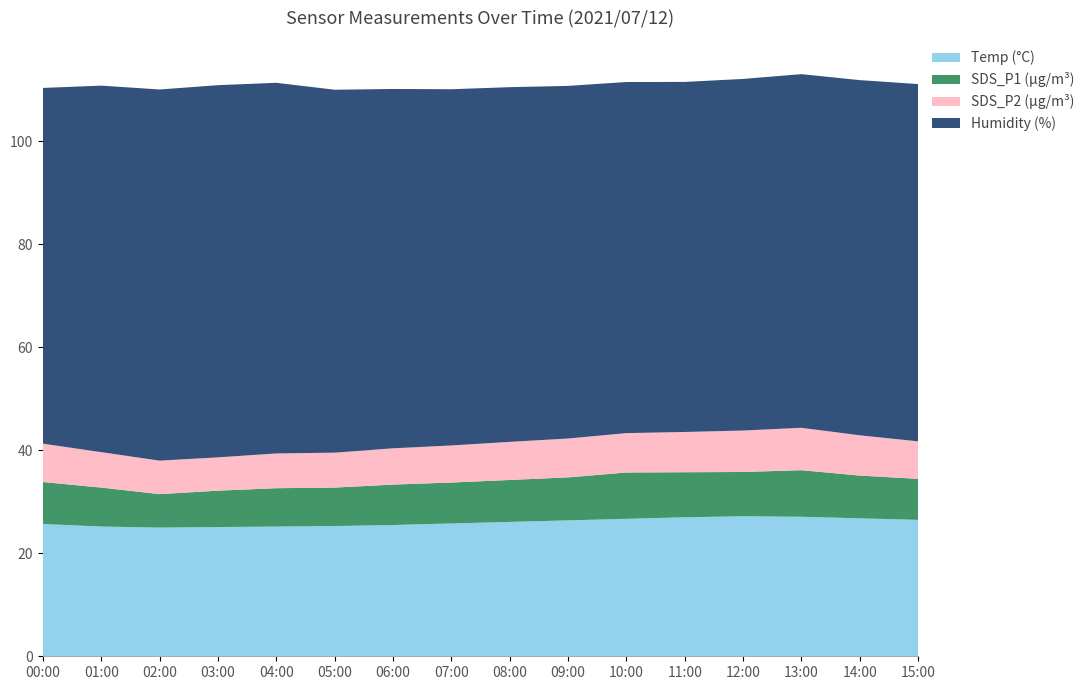

Reading right to left, list all the values displayed in this chart.

Temp: 26.5	26.8	27.1	27.2	27.0	26.7	26.4	26.1	25.8	25.5	25.3	25.2	25.1	25.0	25.2	25.7
Humidity: 69.4	69.0	68.7	68.3	68.0	68.2	68.5	68.9	69.2	69.8	70.5	72.0	72.3	72.1	71.2	69.1
SDS_P2: 7.3	7.8	8.2	8.1	7.8	7.7	7.5	7.4	7.2	7.0	6.8	6.8	6.5	6.5	6.9	7.5
SDS_P1: 8.0	8.3	9.1	8.6	8.8	9.0	8.3	8.2	8.0	7.8	7.5	7.5	7.1	6.5	7.6	8.2